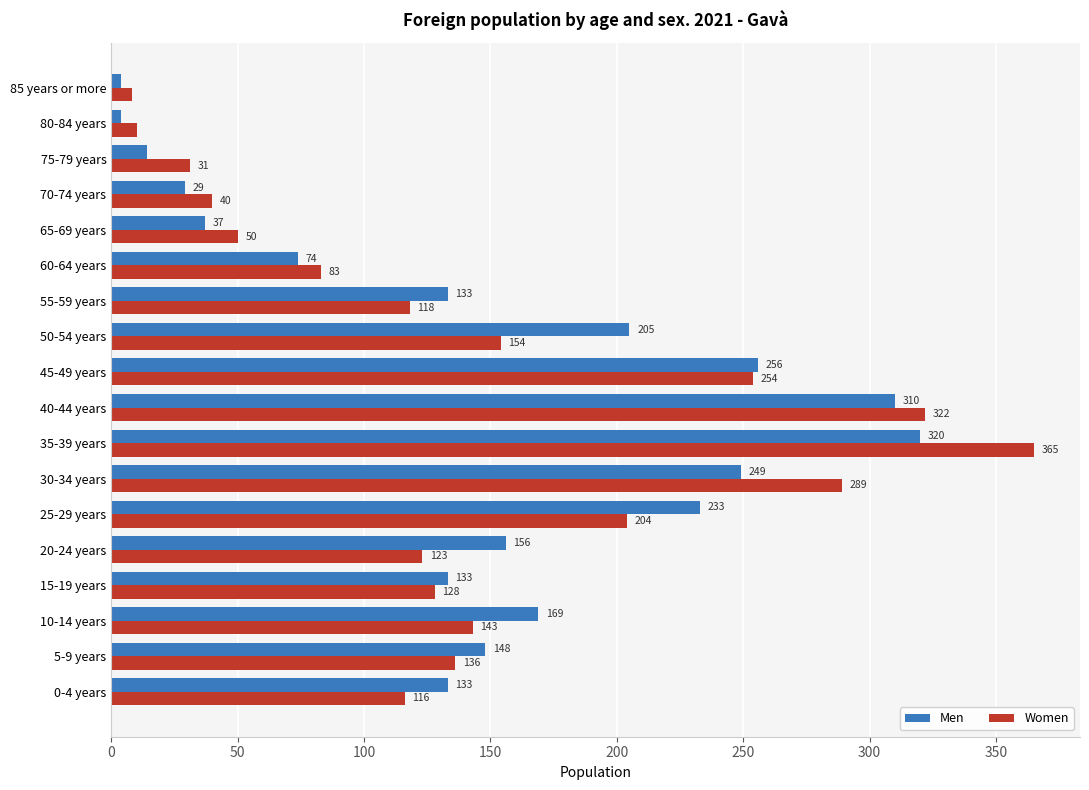

How many data points in Women are less than 128?

9